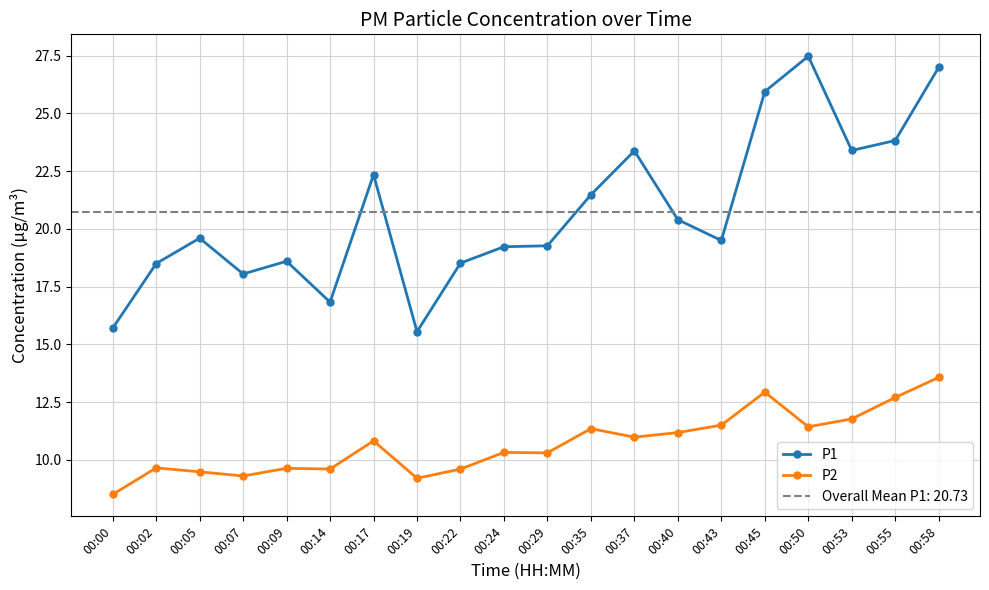

At which label does P1 first exceed 19?

00:05